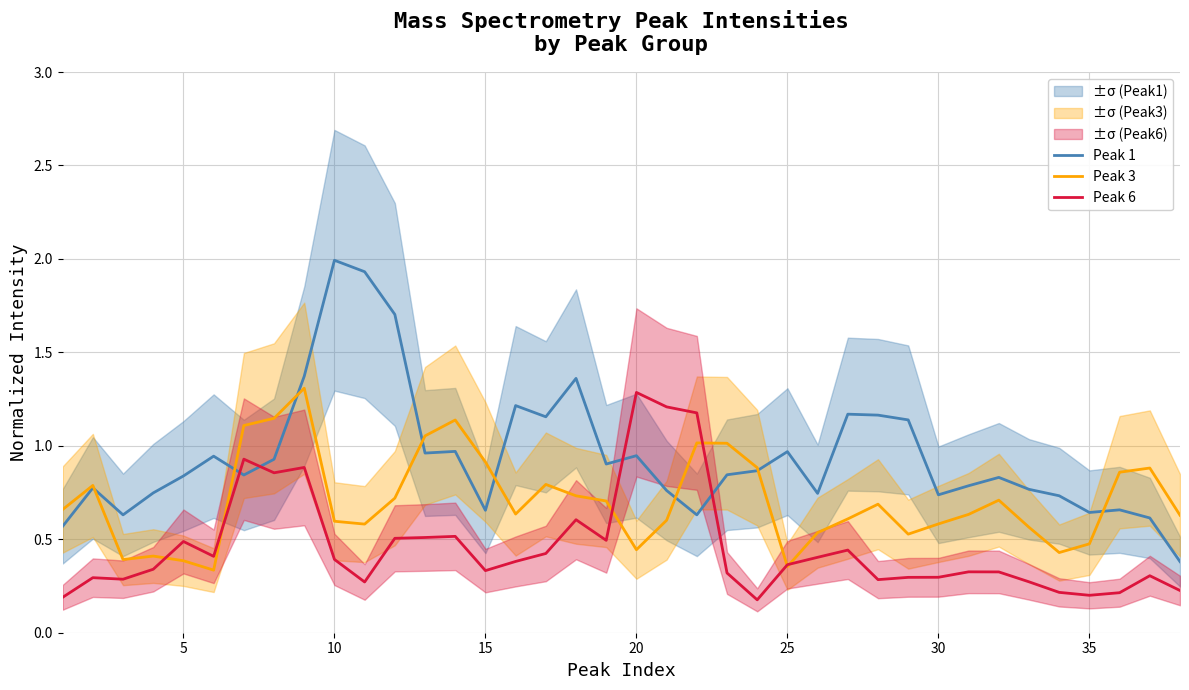

After their last crossing, which series has the higher values: Peak 1 or Peak 6?

Peak 1